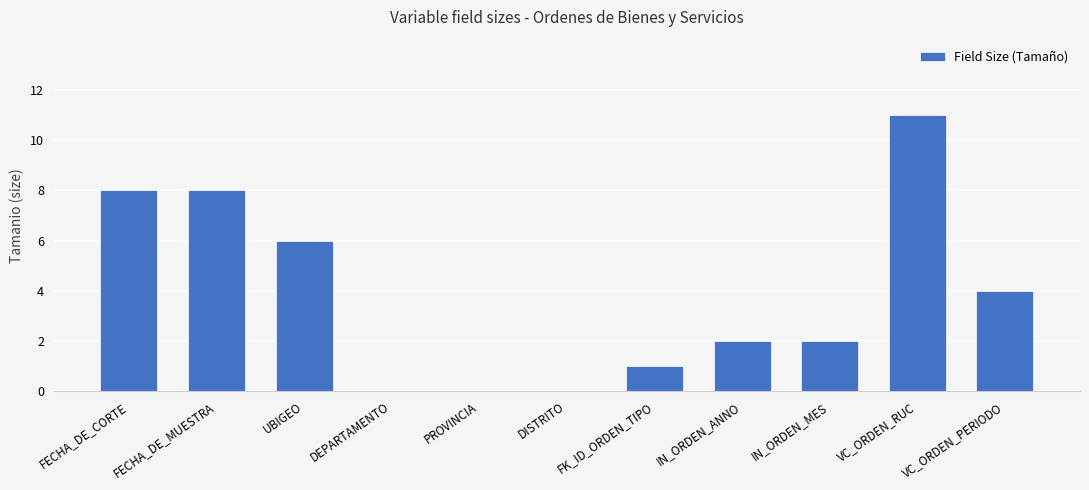

What is the change in value from PROVINCIA to FK_ID_ORDEN_TIPO?

+1